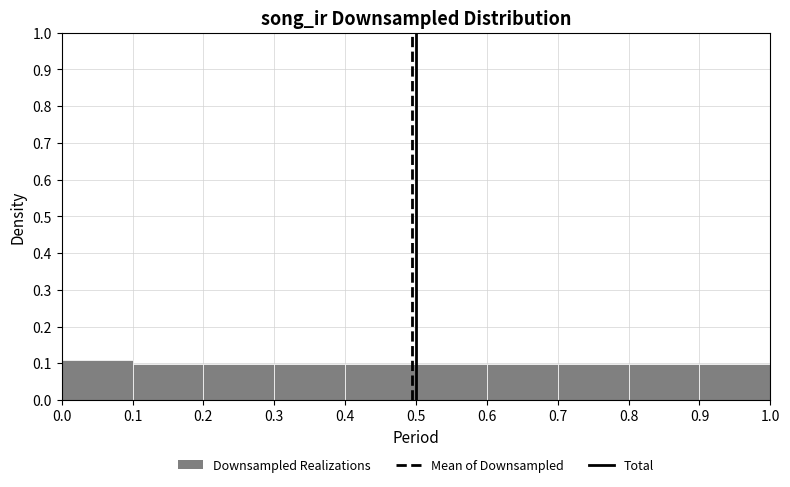

What is the height of the bar covering 0.8 to 0.9 on the x-axis? The values are not printed on the chart, so give them approximately, as read against the axis.

0.10